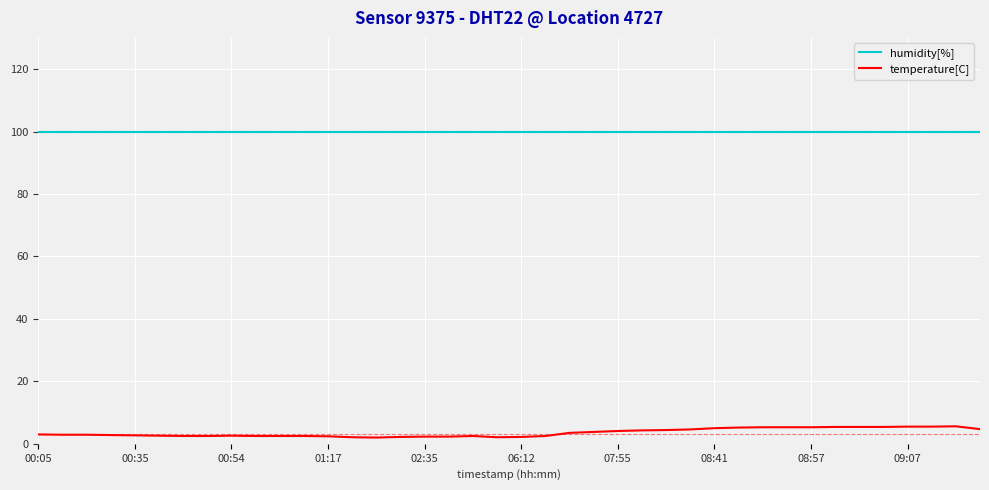

Which series has the largest range (max minus min)?

temperature[C]